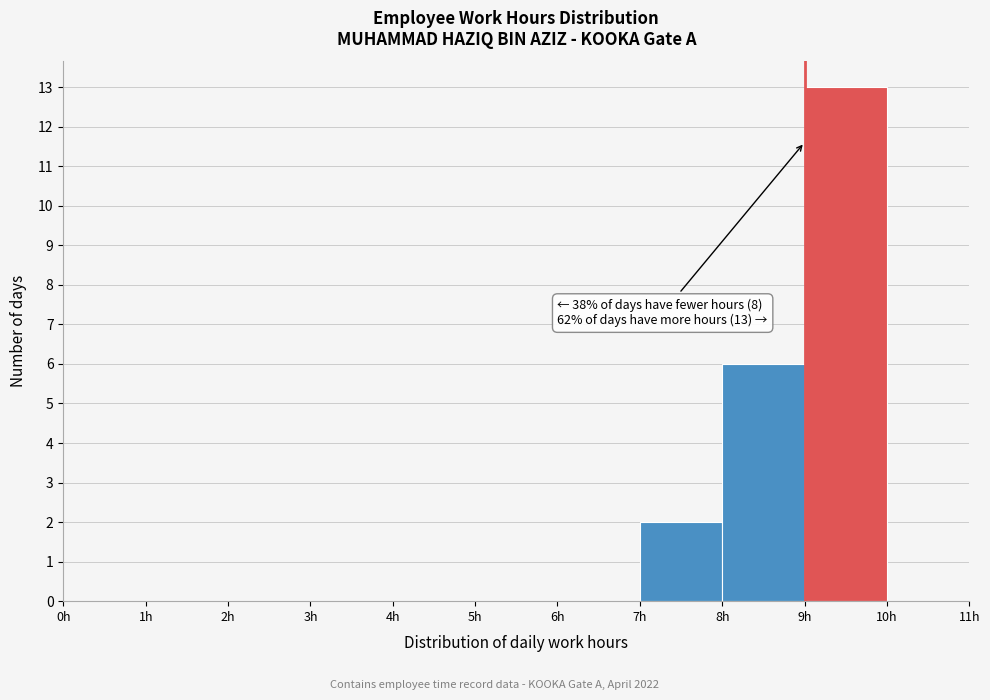

Over which range of the x-axis is the bar tallest?

9 to 10